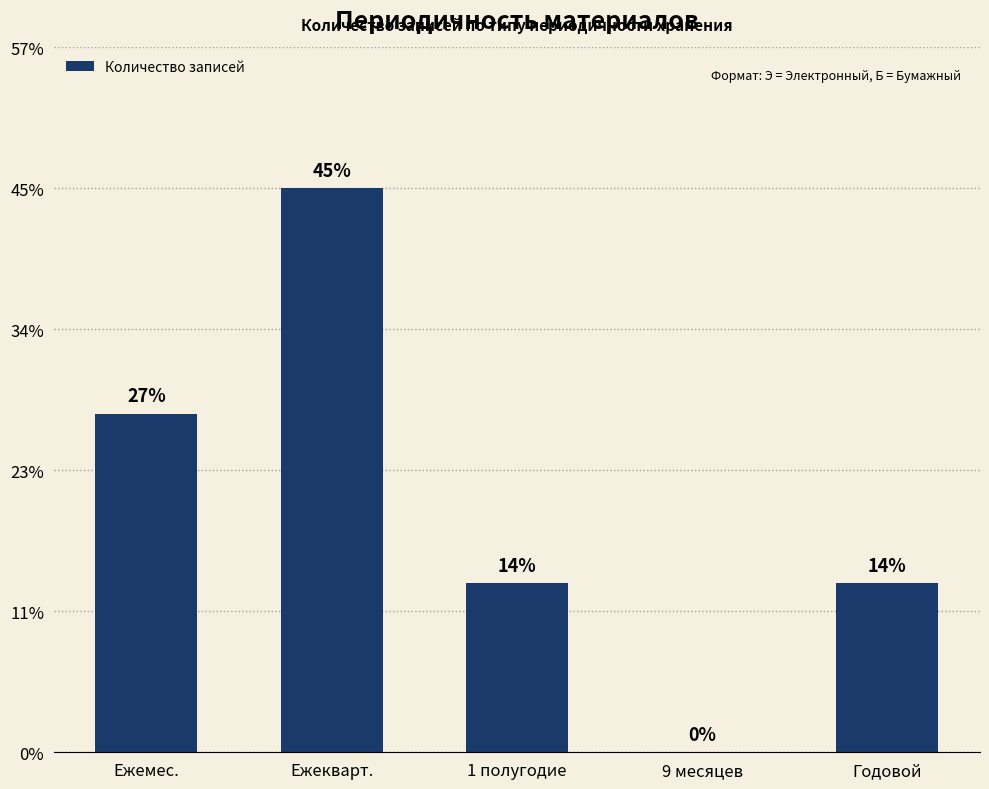

Are the bars horizontal?

No